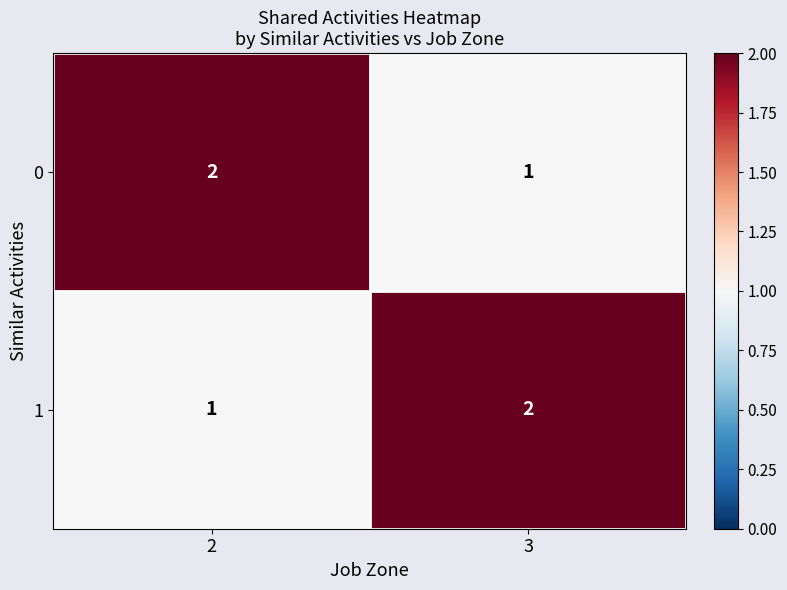

How many categories are shown in the chart?

2